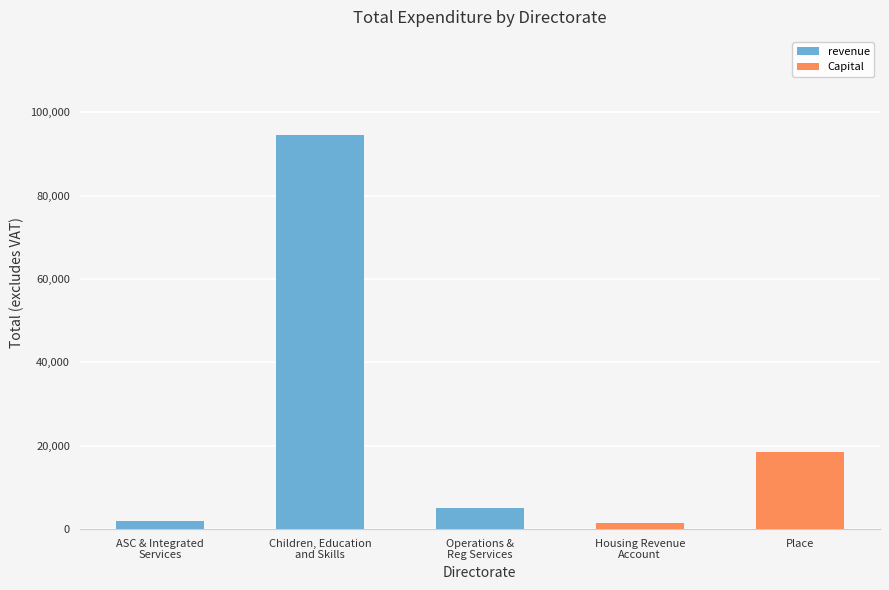

What is the sum of all revenue values?

101580.6